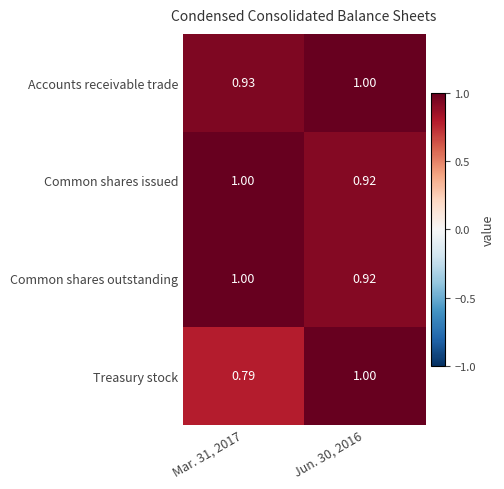

Which series changed the most between Mar. 31, 2017 and Jun. 30, 2016?

Treasury stock